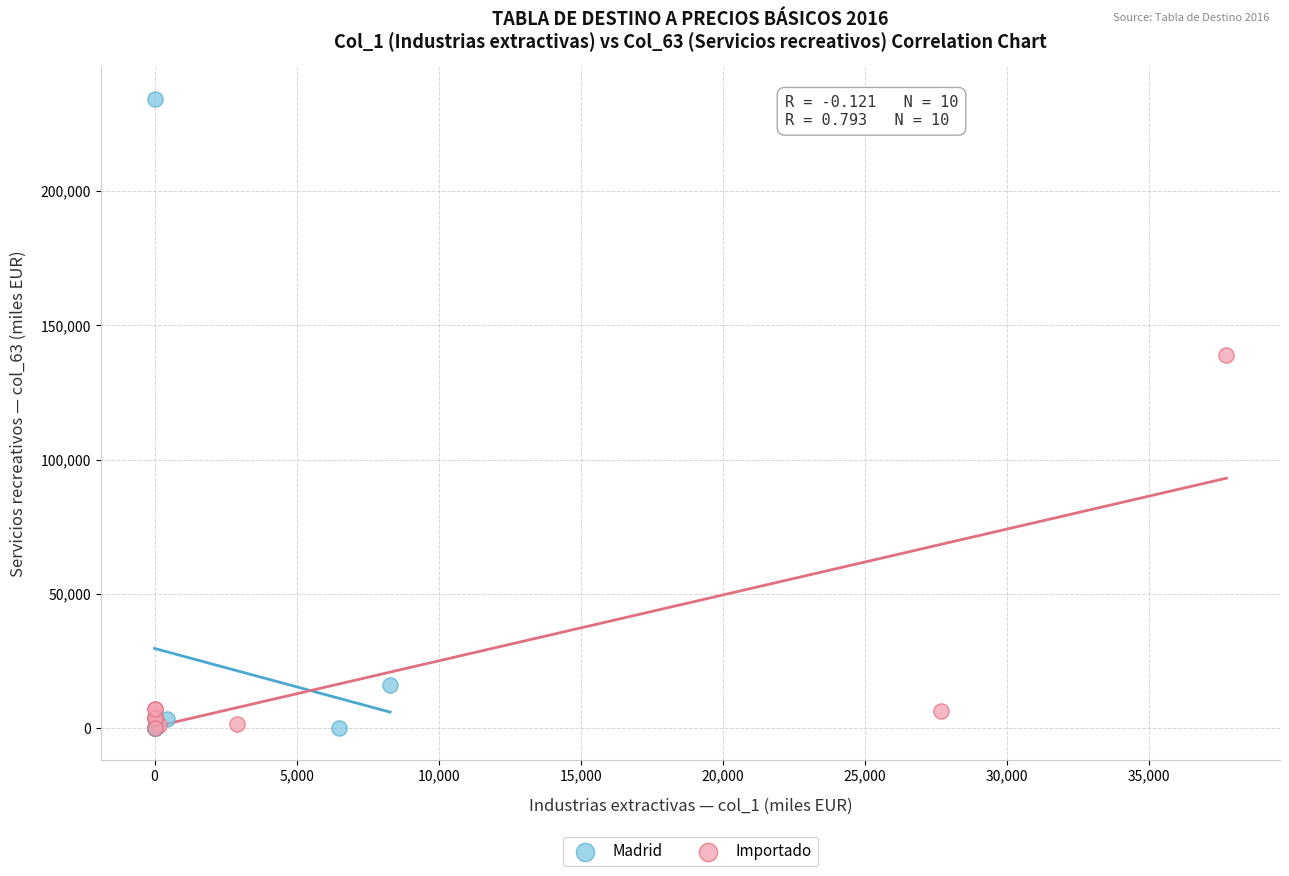

Which series contains the highest Y value?

Madrid